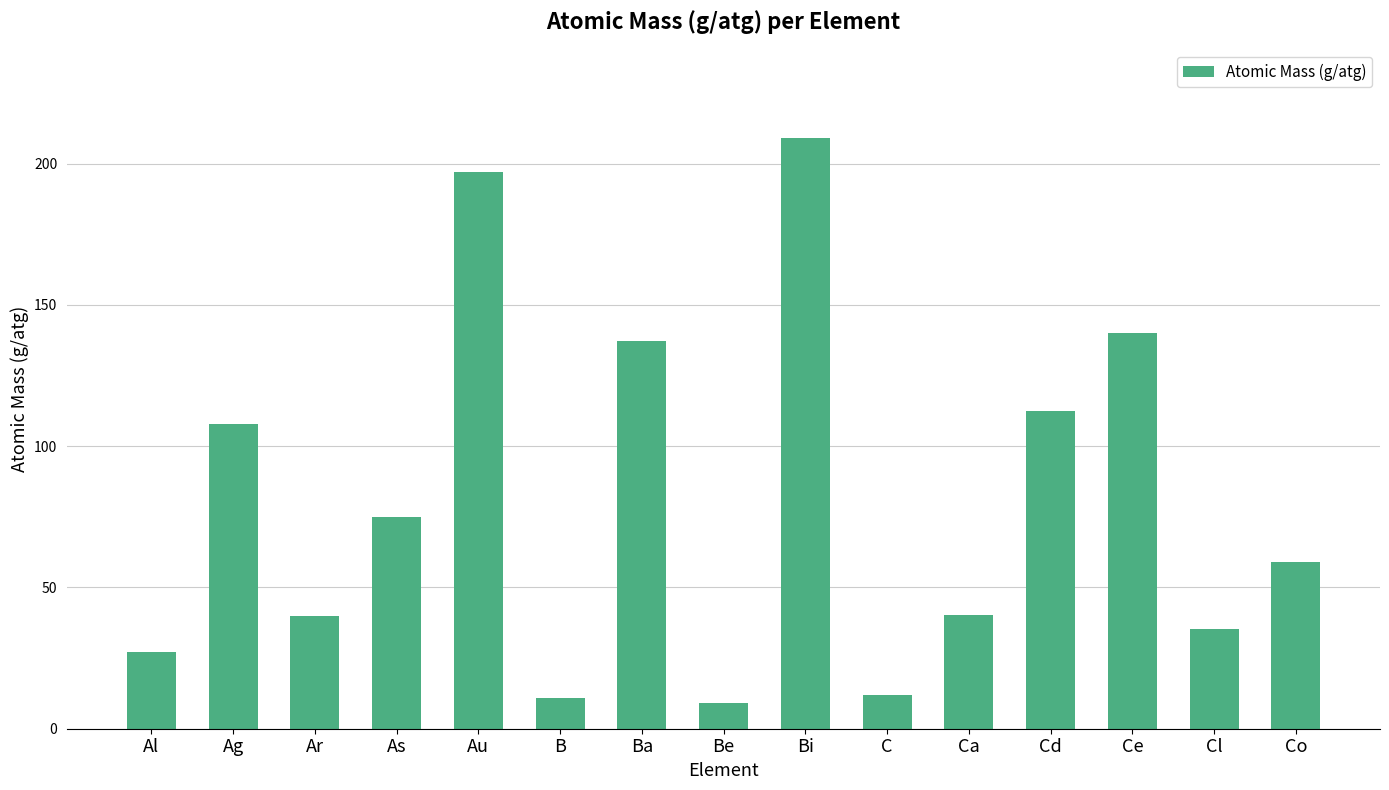

Where does the data first go above 58?

Ag